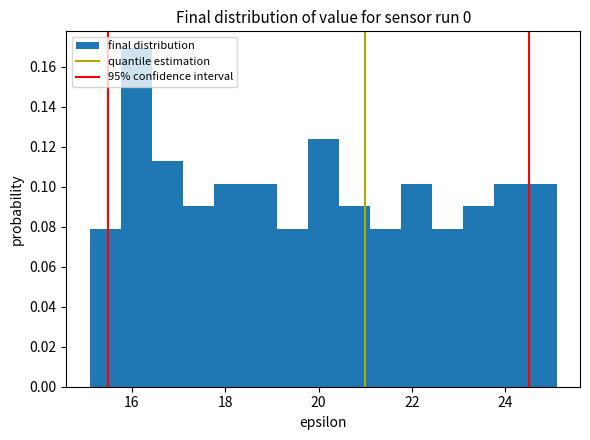

Read against the x-axis, roughly where is the centre of the tallest bar?

16.2